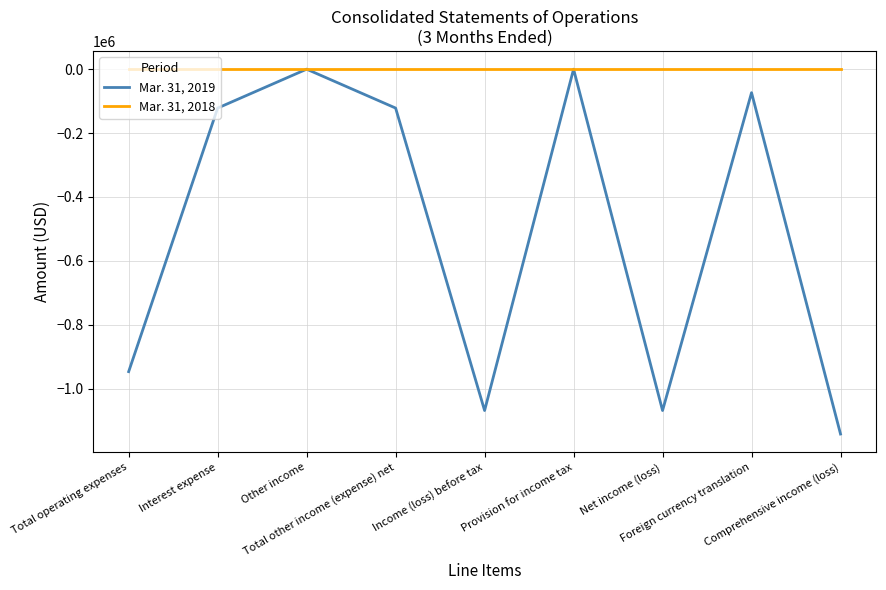

List the series in order of their overall mean, lowest first.

Mar. 31, 2019, Mar. 31, 2018